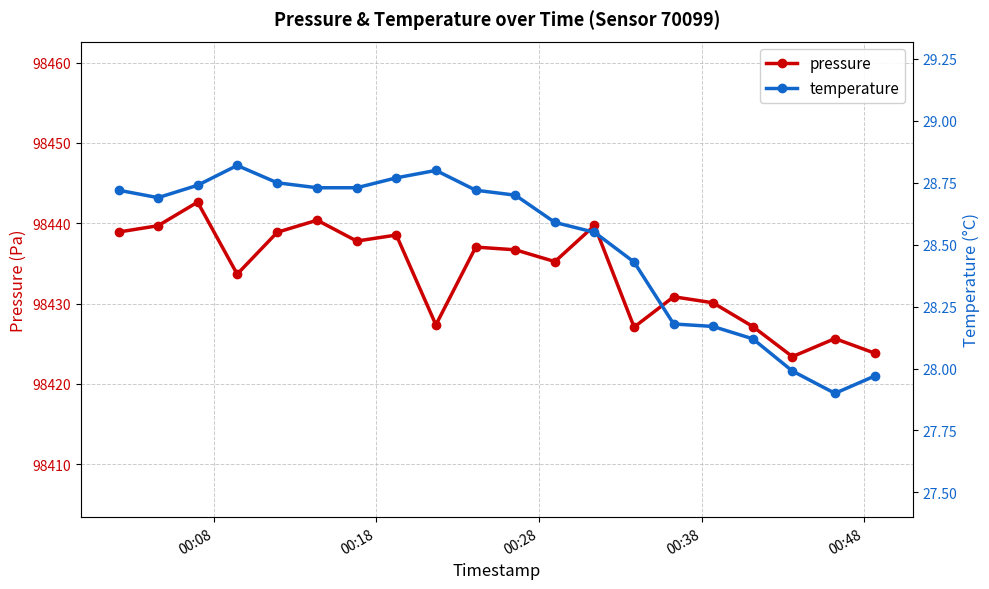

What is the value of the pressure point at the 3rd from the left?

98442.6